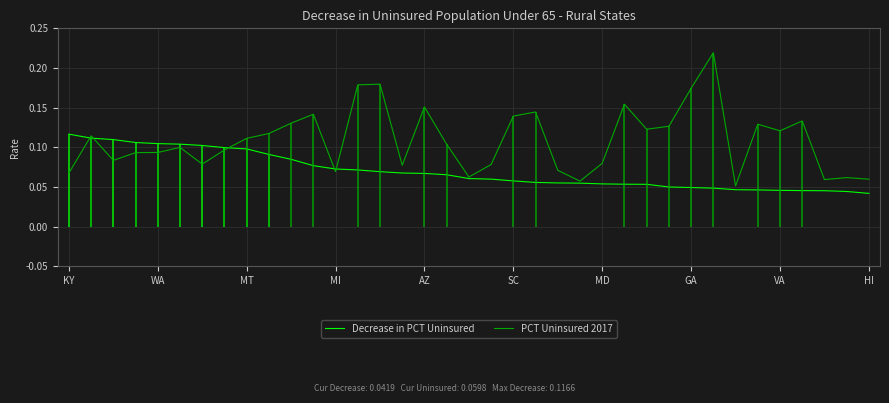

How many distinct data groups are displayed?

2